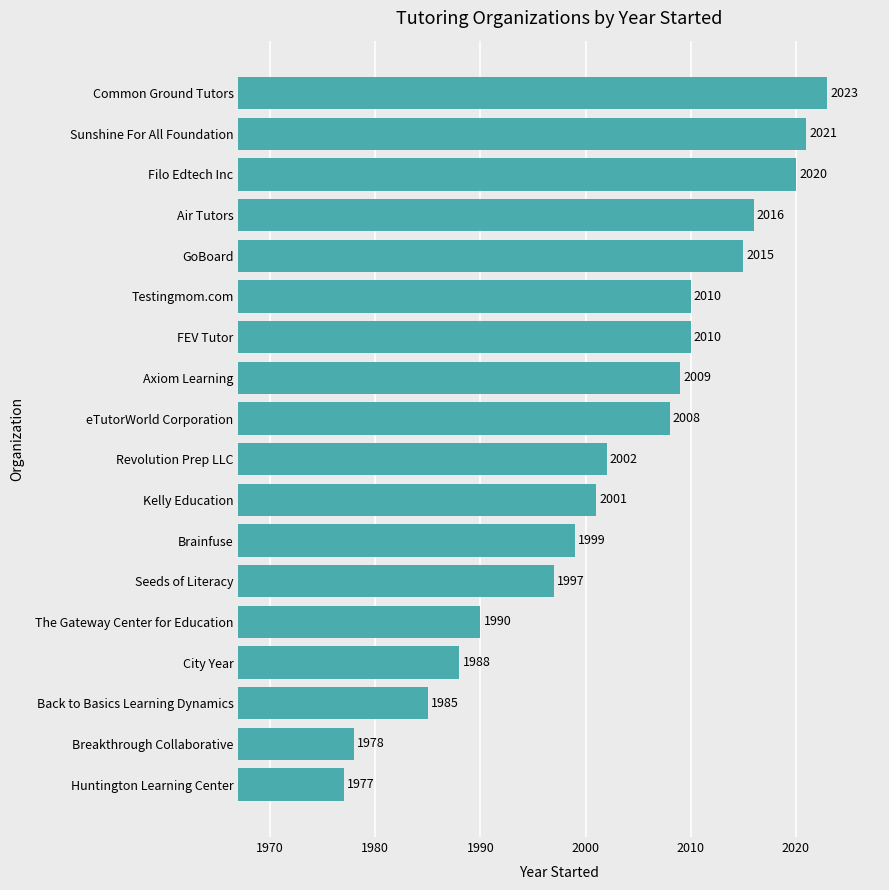

Which label corresponds to the largest value in the chart?

Common Ground Tutors